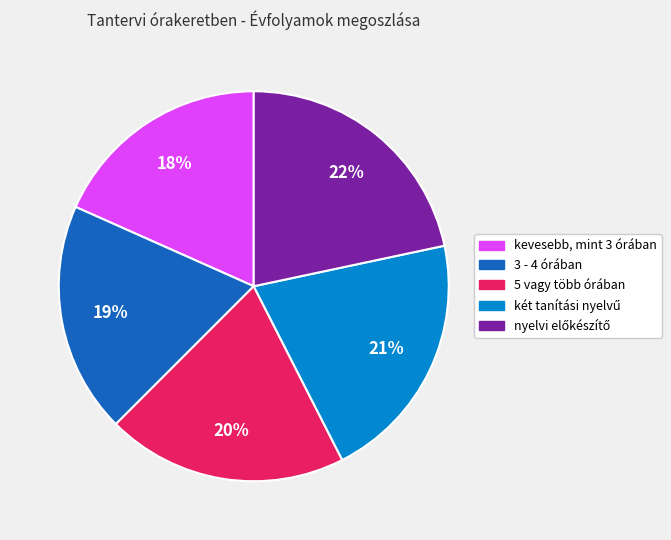

True or false: kevesebb, mint 3 órában accounts for 7% of the total.

False